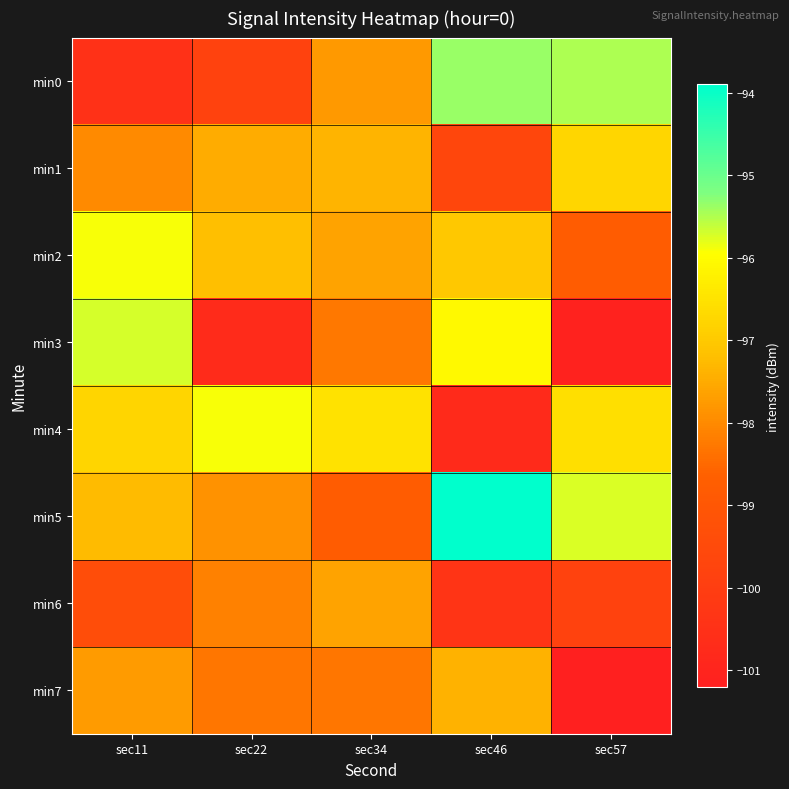

Which series has the widest spread of values?

min3